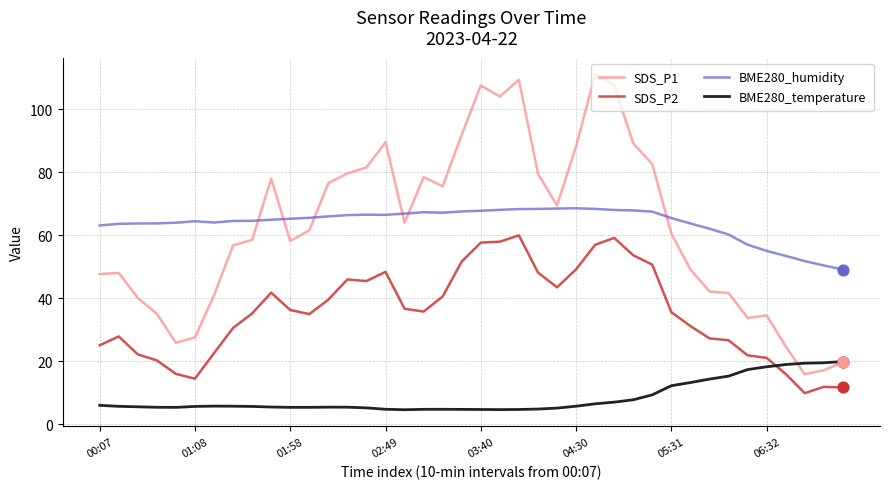

List the series in order of their peak value, lowest first.

BME280_temperature, SDS_P2, BME280_humidity, SDS_P1